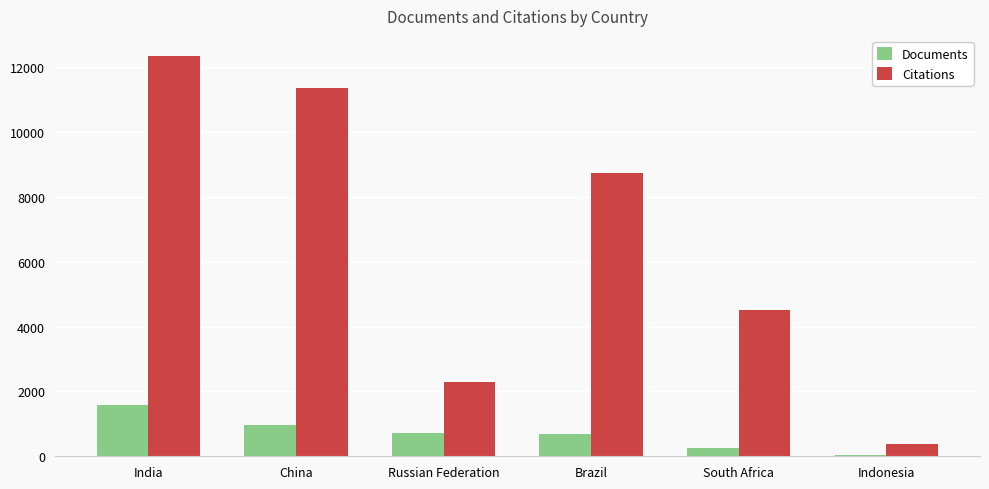

What are all the series names shown in the legend?

Documents, Citations